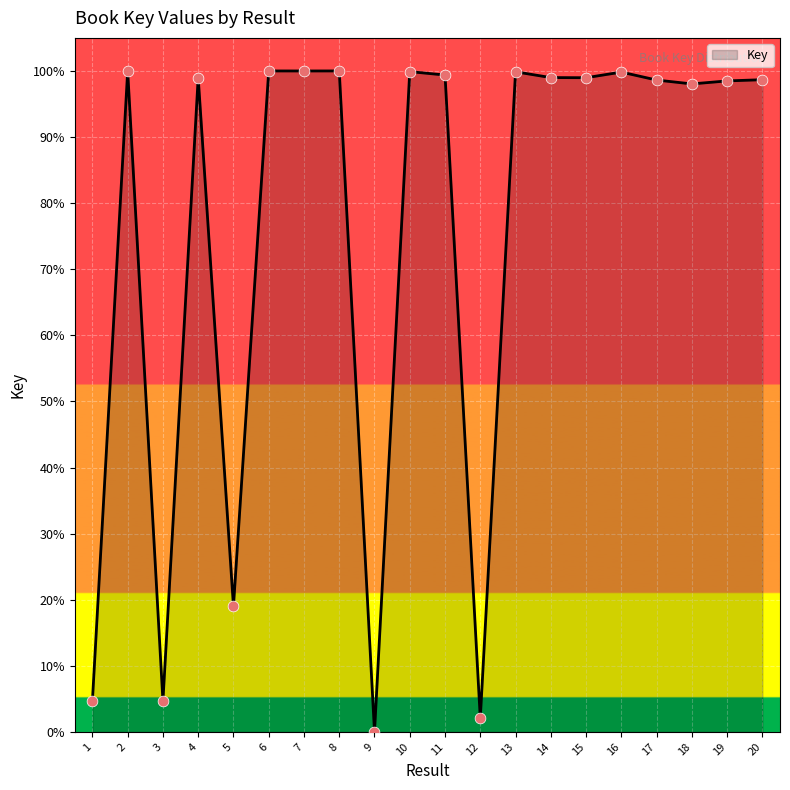

What is the change in value from 10 to 15?

-19780180.1